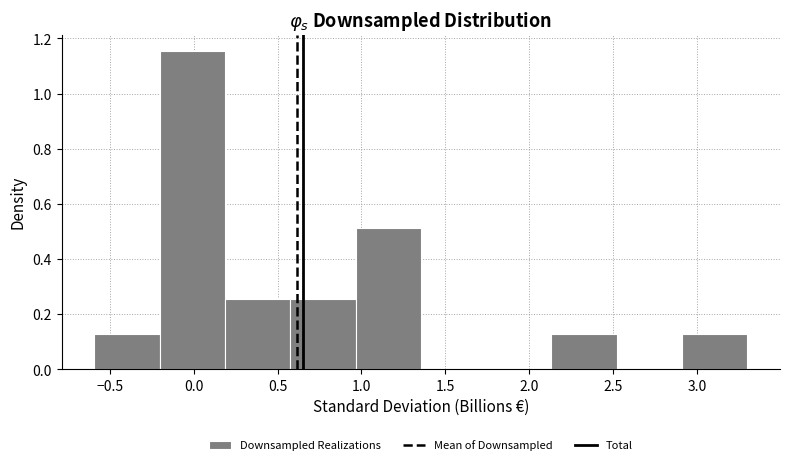

What is the height of the bar covering 2.15 to 2.50 on the x-axis? Neither the bar edges nor the heights are printed on the chart, so give them approximately, as read against the axes.

0.12